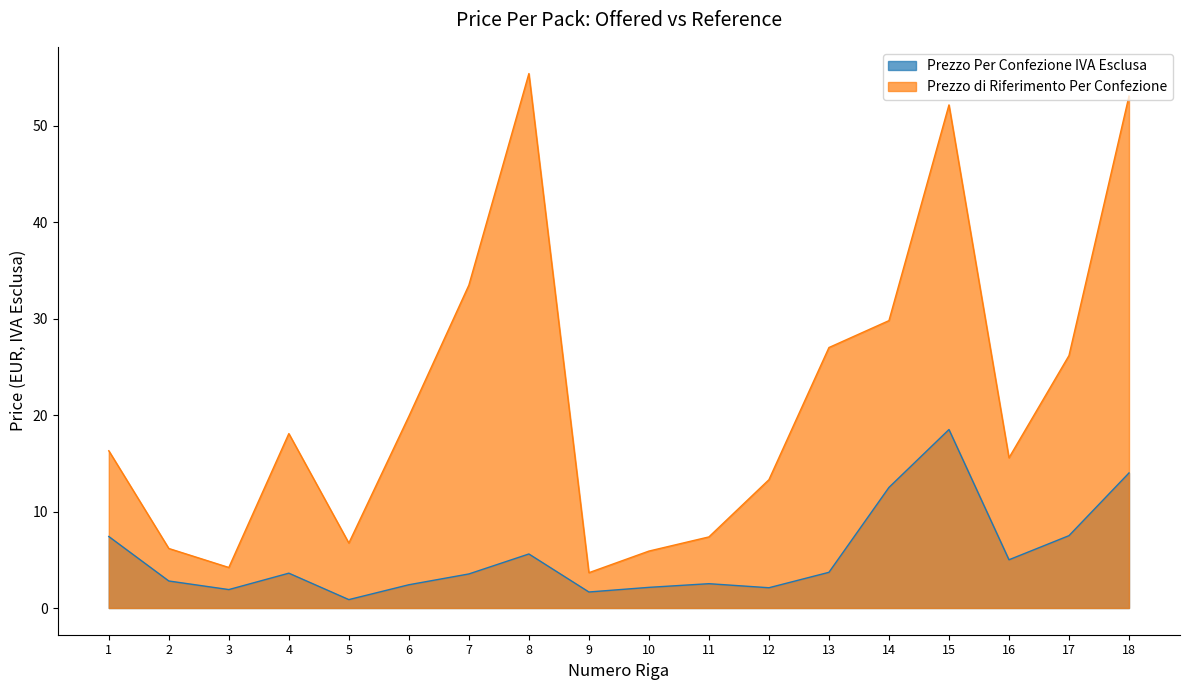

Is it true that Prezzo Per Confezione IVA Esclusa equals 5.6 at 8?

True